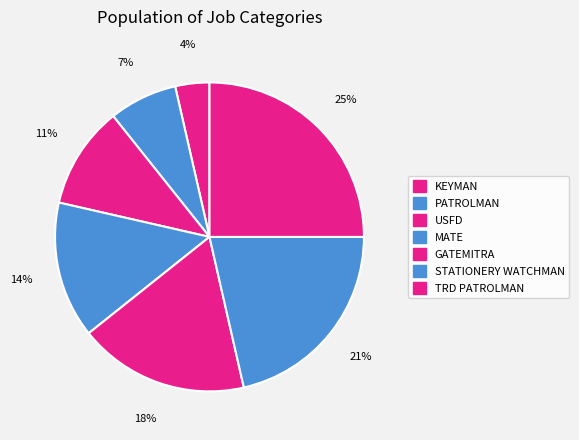

The GATEMITRA slice represents 18% of the pie. True or false?

True